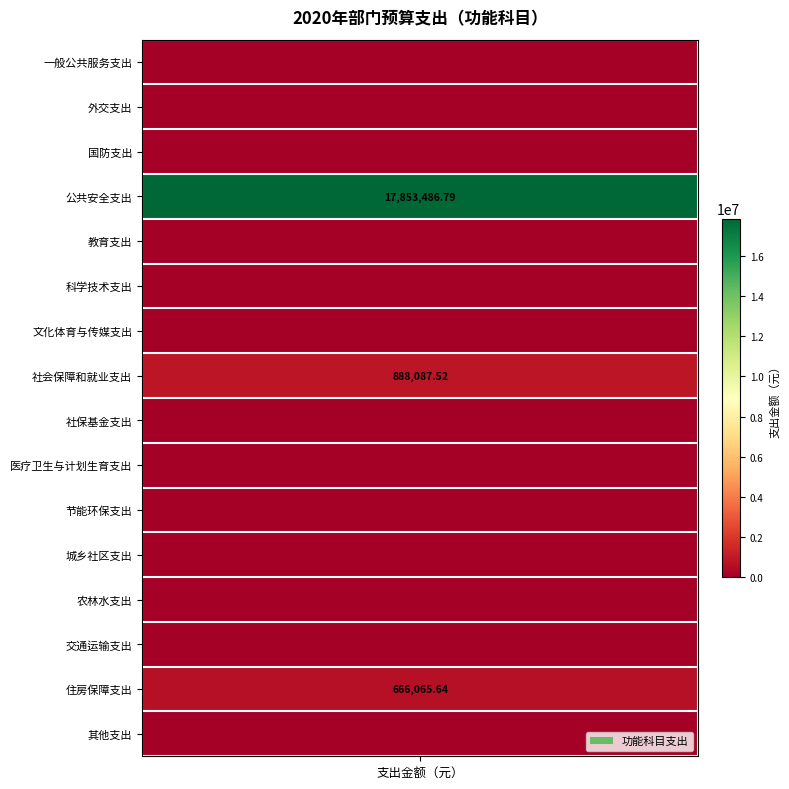

True or false: the data shows 11033065.7 at 4.

False